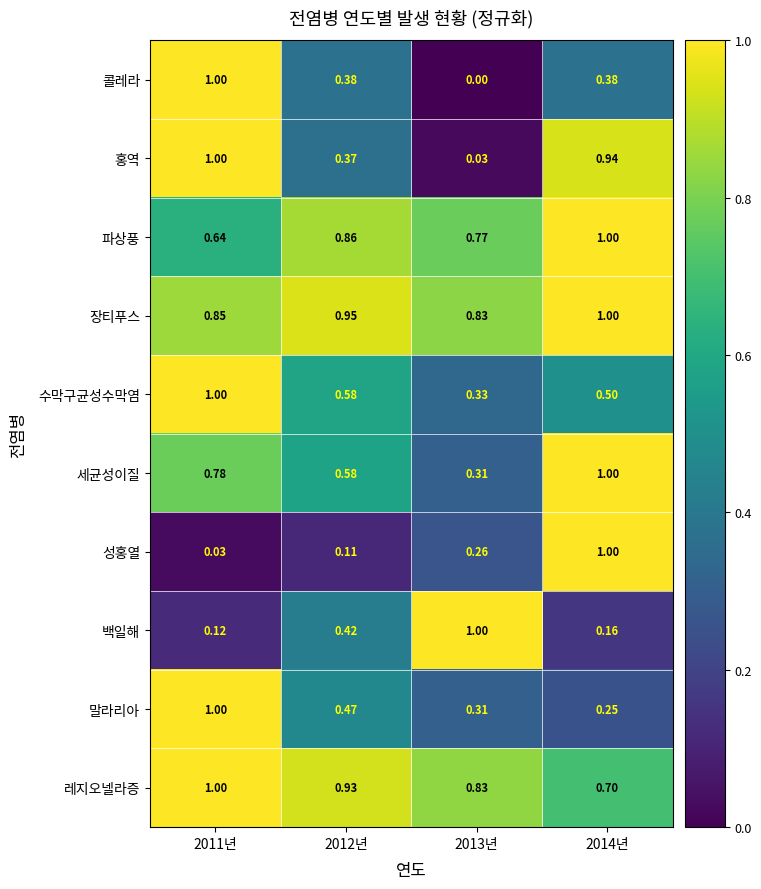

Which series has the widest spread of values?

콜레라